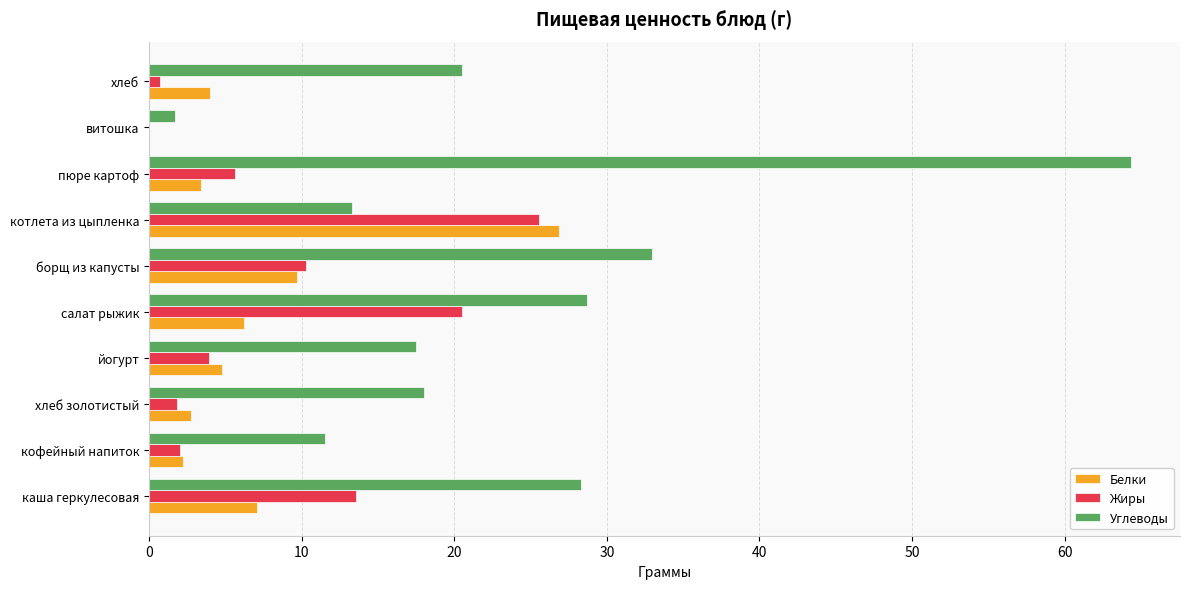

Which series changed the most between кофейный напиток and витошка?

Углеводы